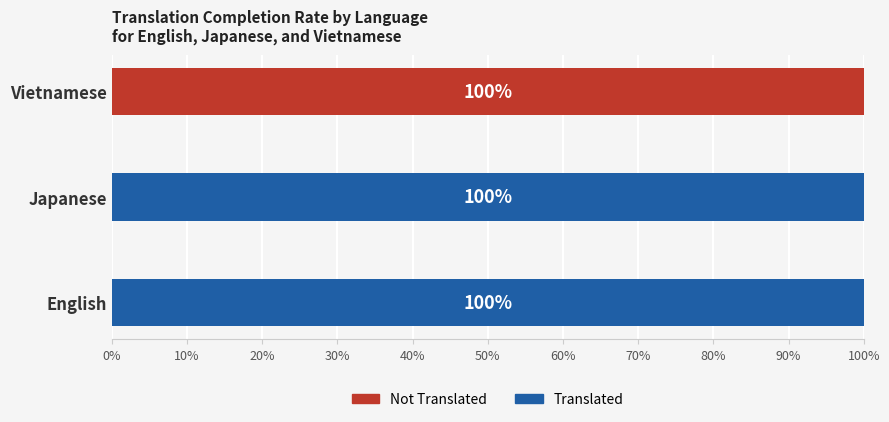

What is the total value across all series at Vietnamese?

100